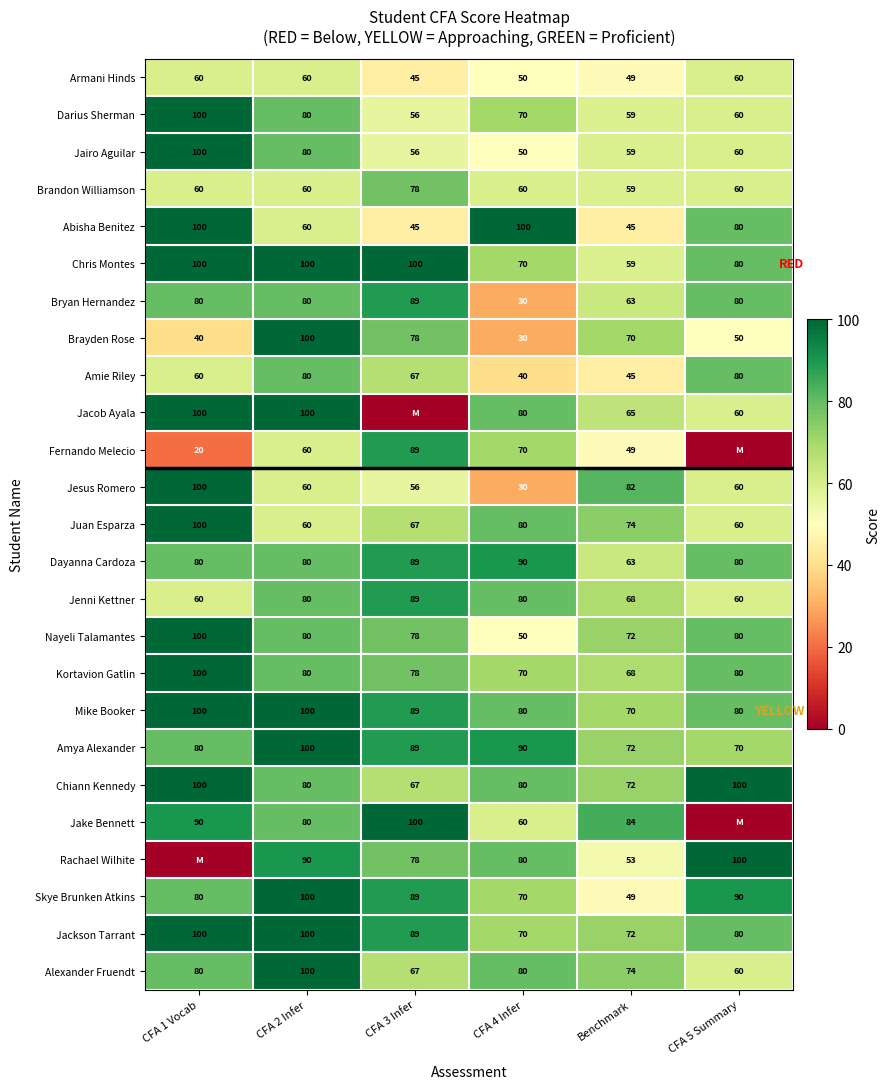

Which series changed the most between CFA 2 Infer and CFA 4 Infer?

Brayden Rose